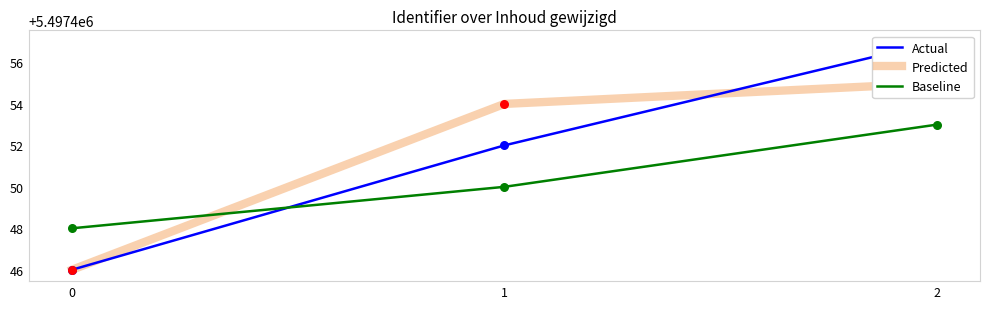

At how many categories does at least one series exceed 5497452?

2